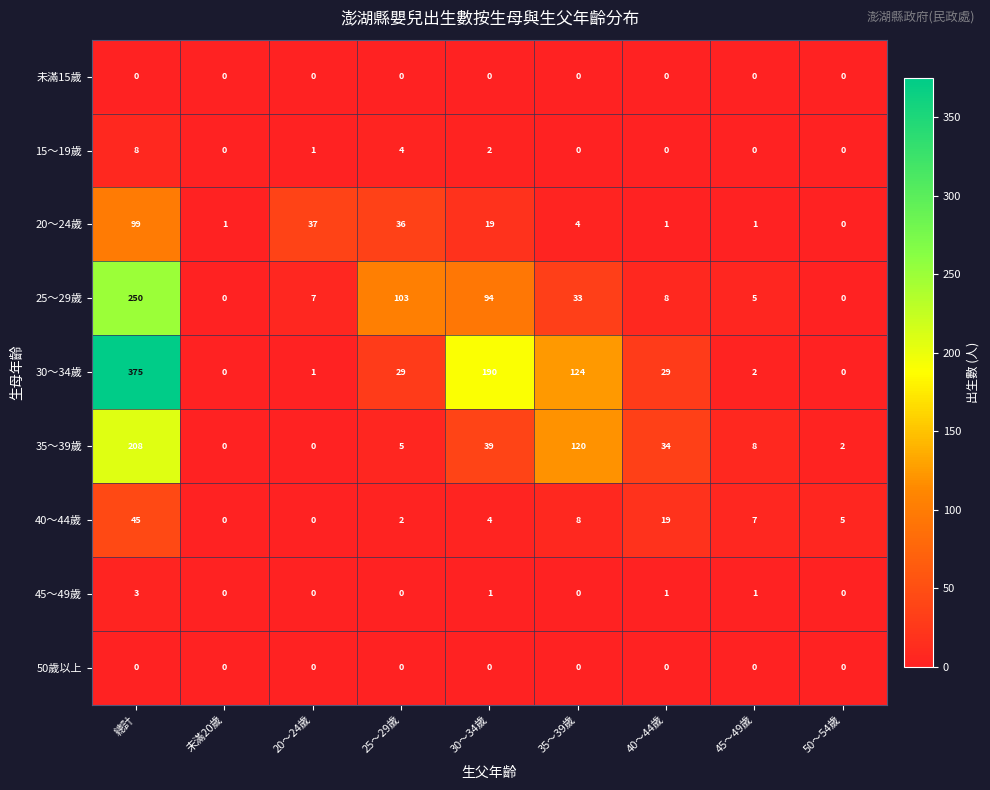

What is the difference between the second highest and minimum values in the 35～39歲 series?

120